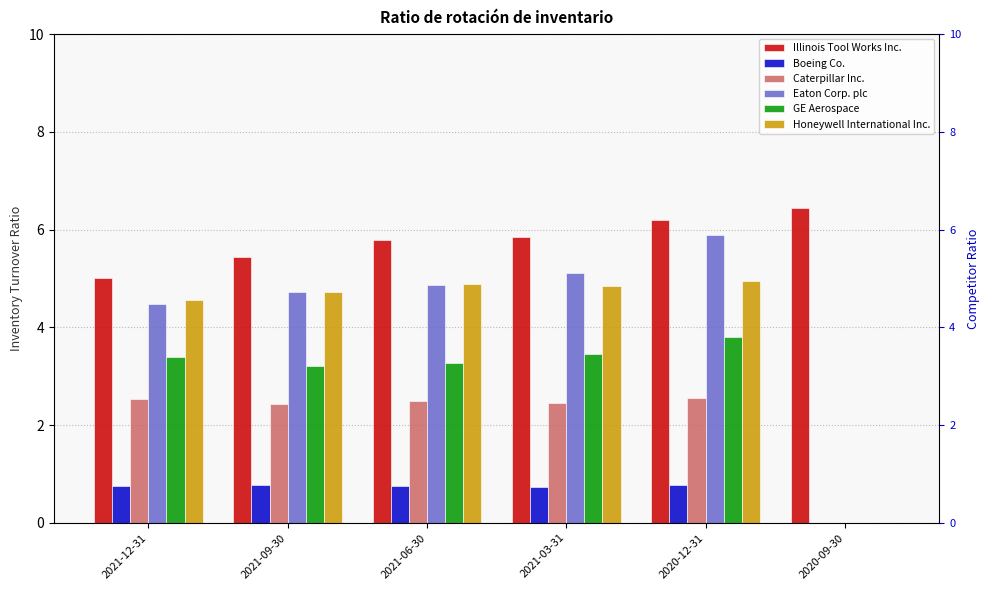

Between 2021-03-31 and 2020-12-31, which series saw the biggest shift?

Eaton Corp. plc